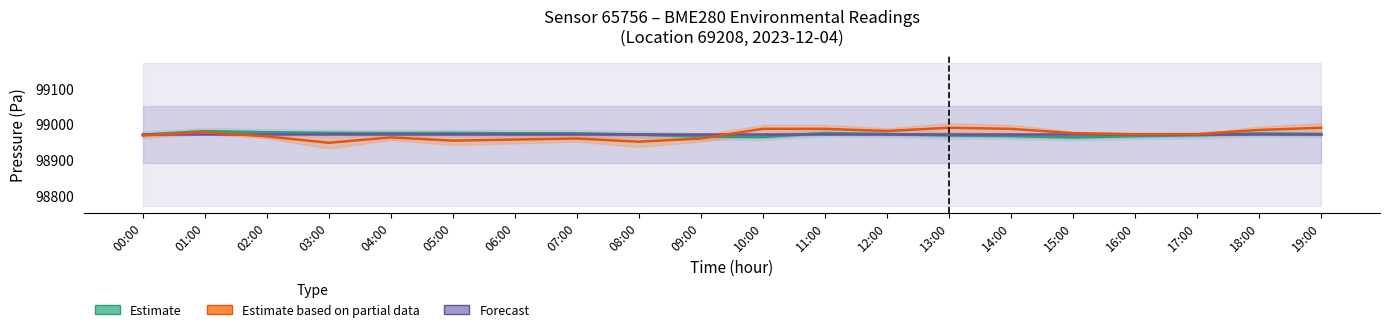

Reading right to left, extract all data points from this chart.

Pressure (Estimate): 98971.9	98973.8	98969.2	98966.7	98963.2	98967.0	98968.6	98972.3	98974.7	98964.5	98965.5	98970.9	98973.9	98974.1	98975.0	98974.7	98975.2	98977.1	98980.1	98970.2
Humidity (Forecast): 98971.4	98971.4	98971.4	98971.4	98971.4	98971.4	98971.4	98971.4	98971.4	98971.4	98971.4	98971.4	98971.4	98971.4	98971.4	98971.4	98971.4	98971.4	98971.4	98971.4
Temperature (Partial Estimate): 98989.9	98983.9	98971.9	98971.9	98974.9	98986.9	98989.9	98980.9	98986.9	98986.9	98959.9	98950.9	98959.9	98956.9	98953.9	98962.9	98947.9	98965.9	98977.9	98968.9